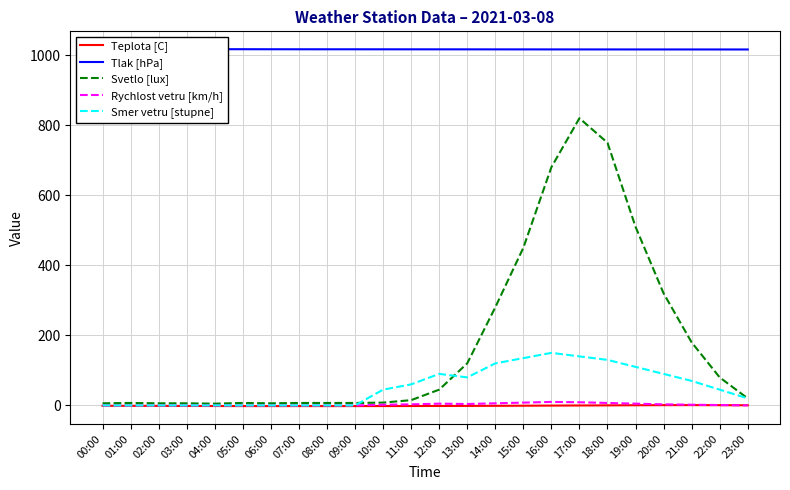

What is the label of the 17th point from the right?

07:00